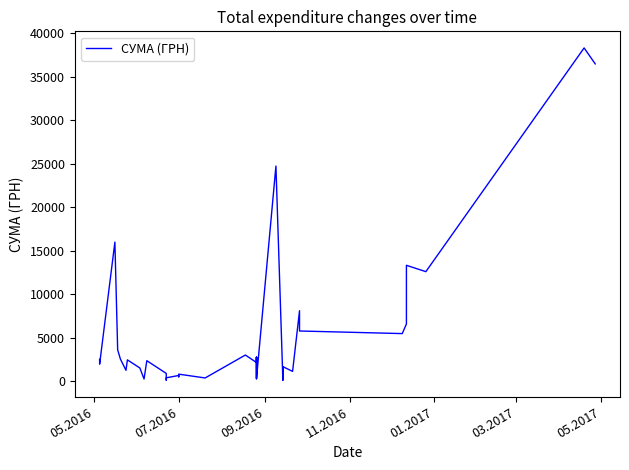

Is it true that the value at 07.2016 is 862.5?

False